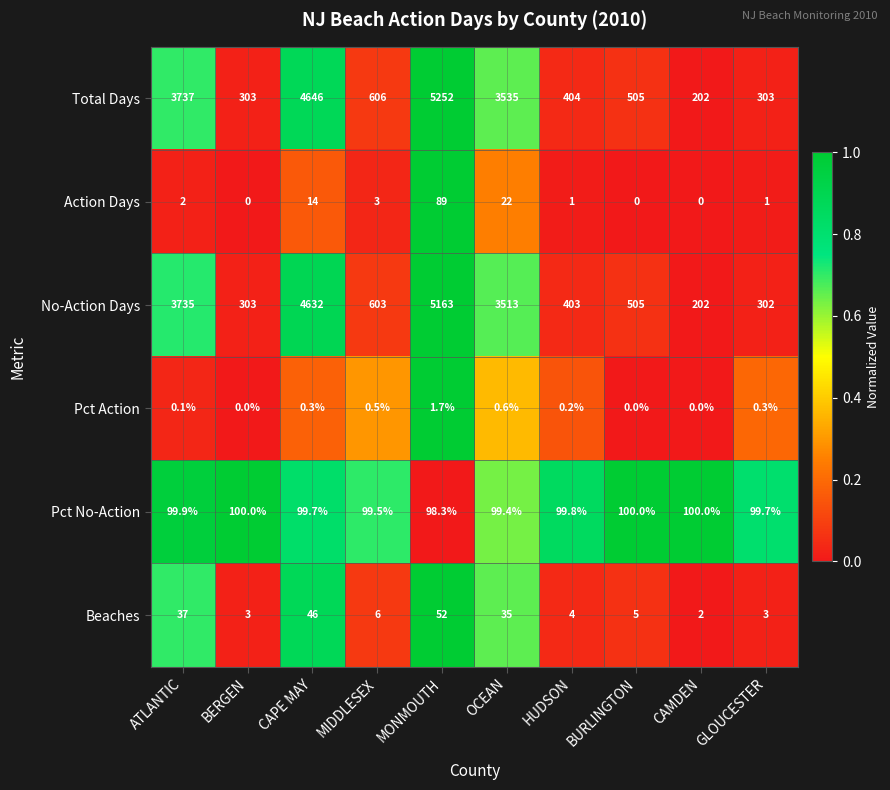

At which category does the chart reach its peak across all series?

MONMOUTH